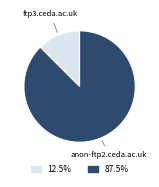

What is the ratio of the value at 87.5% to the value at 12.5%?

7.0